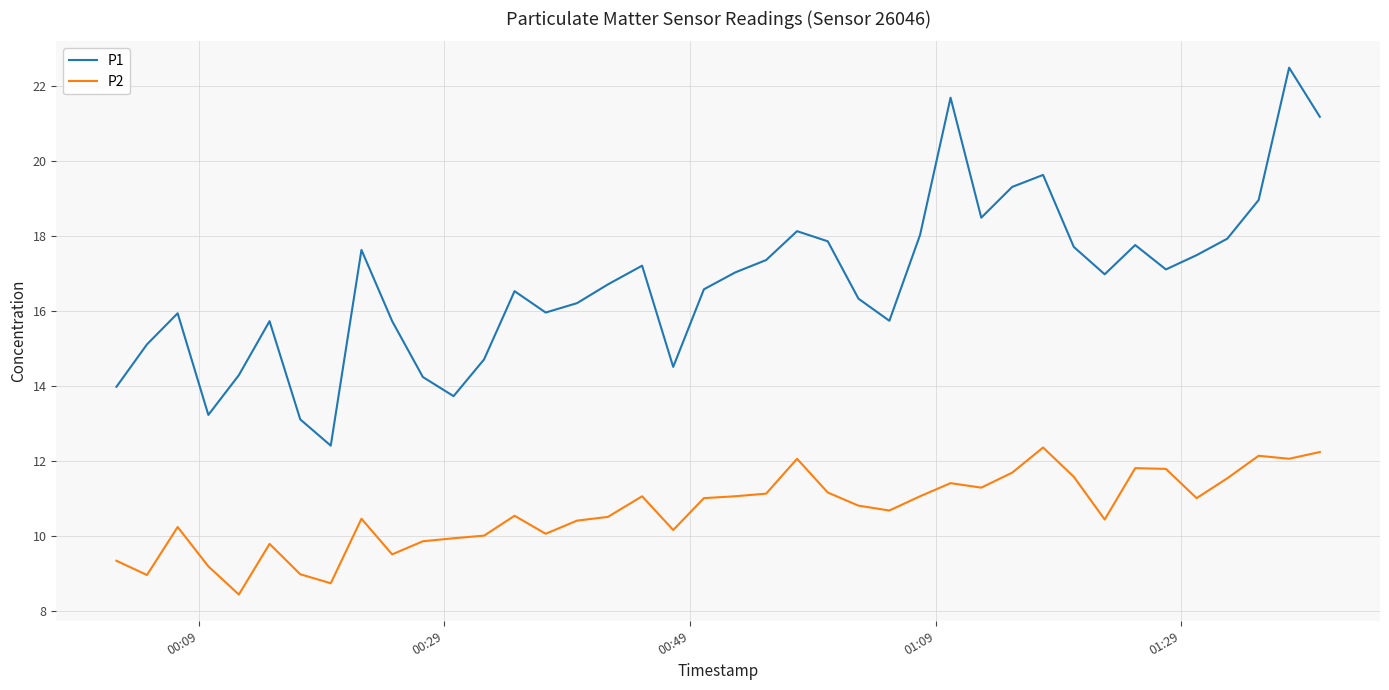

What is the greatest value displayed?

22.5